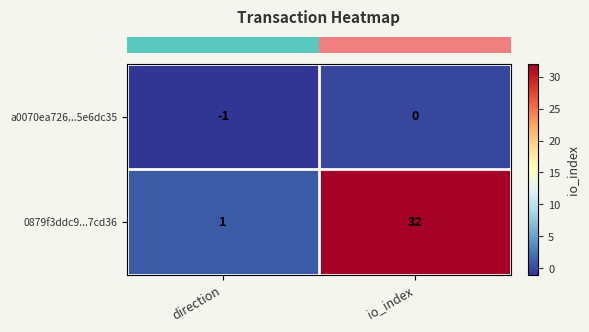

Which label corresponds to the largest value in the chart?

io_index